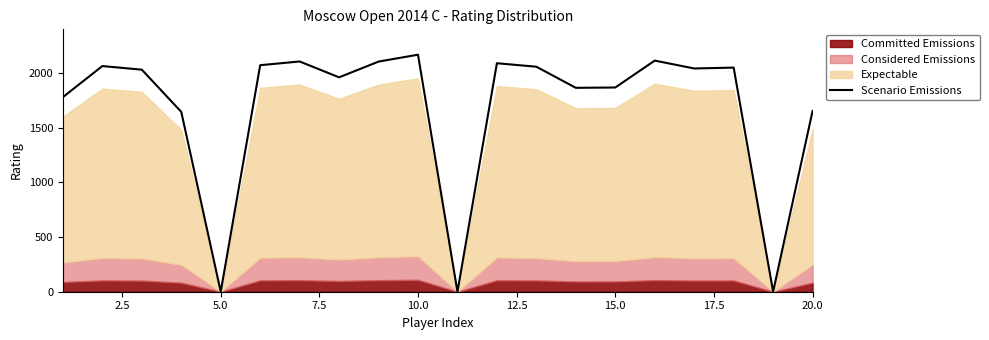

How many lines are shown in the chart?

1